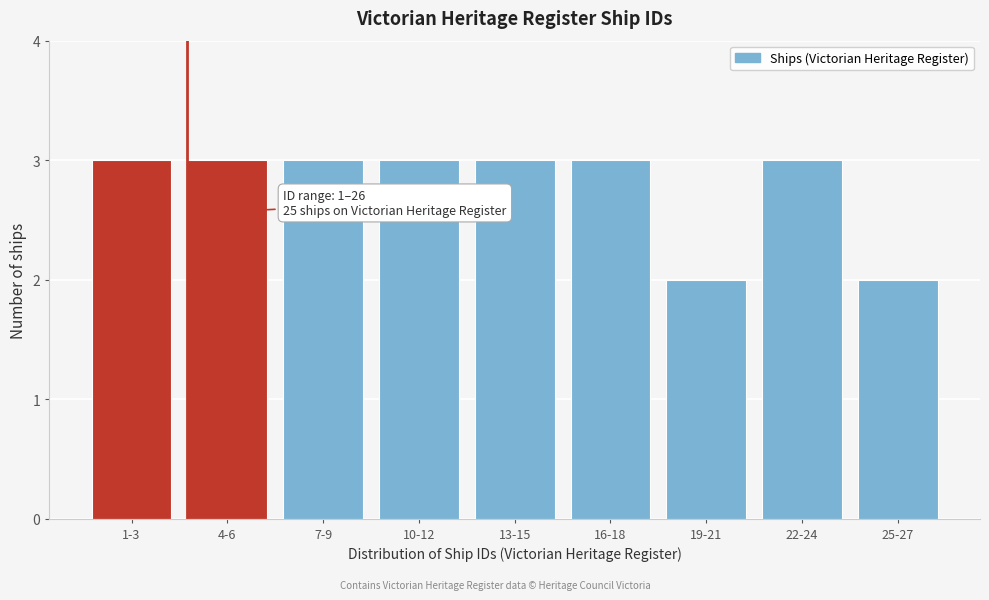

Reading left to right, what are all the values shown in this chart?

3	3	3	3	3	3	2	3	2